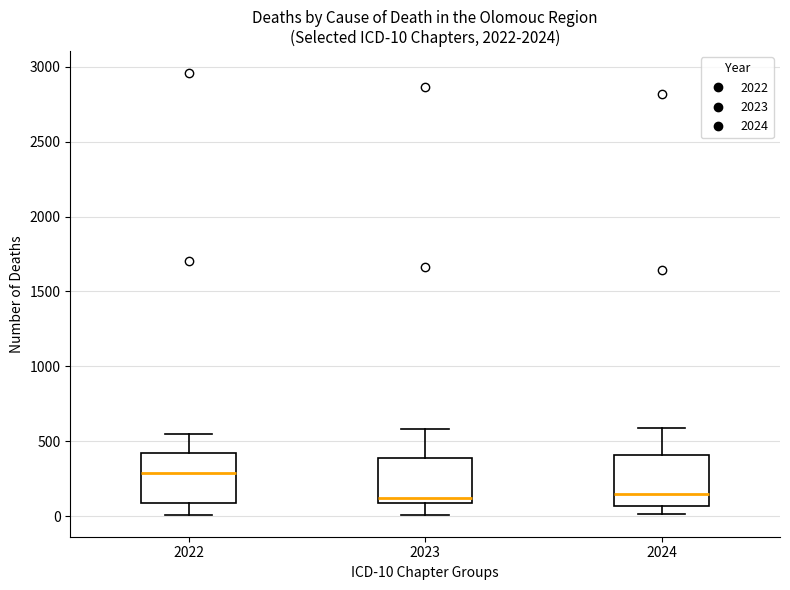

Which box's median line is the highest?

2022